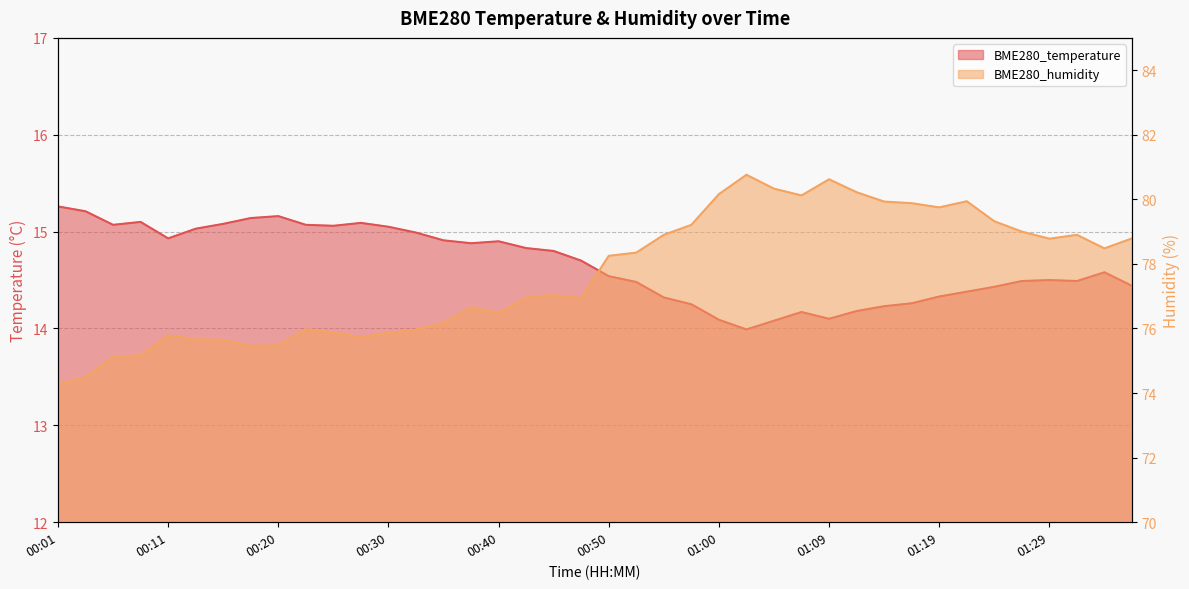

True or false: BME280_temperature has a value of 14.2 at 01:12.

True